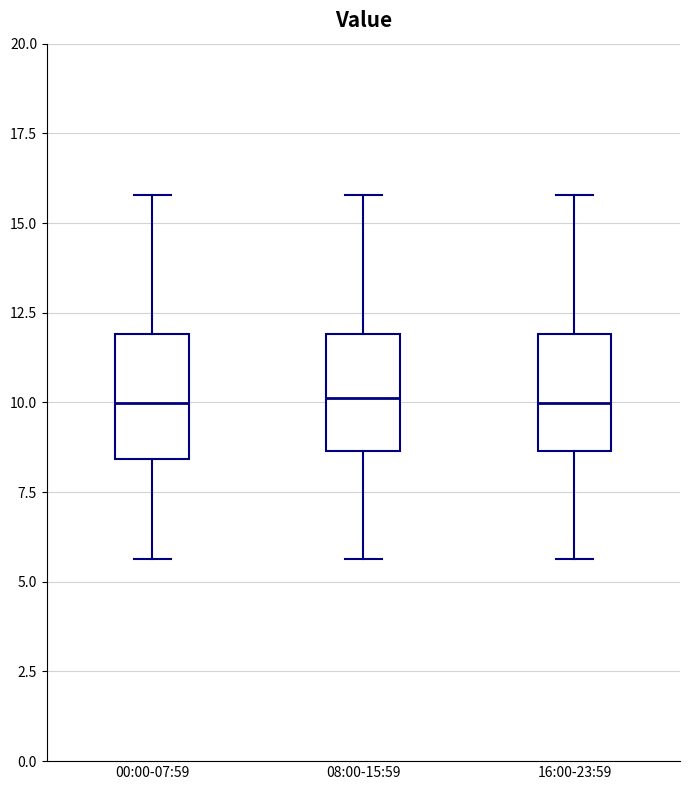

Reading left to right, transcribe this box plot: for each box, give where its median line is, the range the box spans, and where its two whiskers end, as read against the y-axis. The values are not printed on the chart, so give them approximately, as read against the axis.

00:00-07:59: median 10.0, box 8.5 to 12.0, whiskers 5.5 to 16.0
08:00-15:59: median 10.0, box 8.5 to 12.0, whiskers 5.5 to 16.0
16:00-23:59: median 10.0, box 8.5 to 12.0, whiskers 5.5 to 16.0